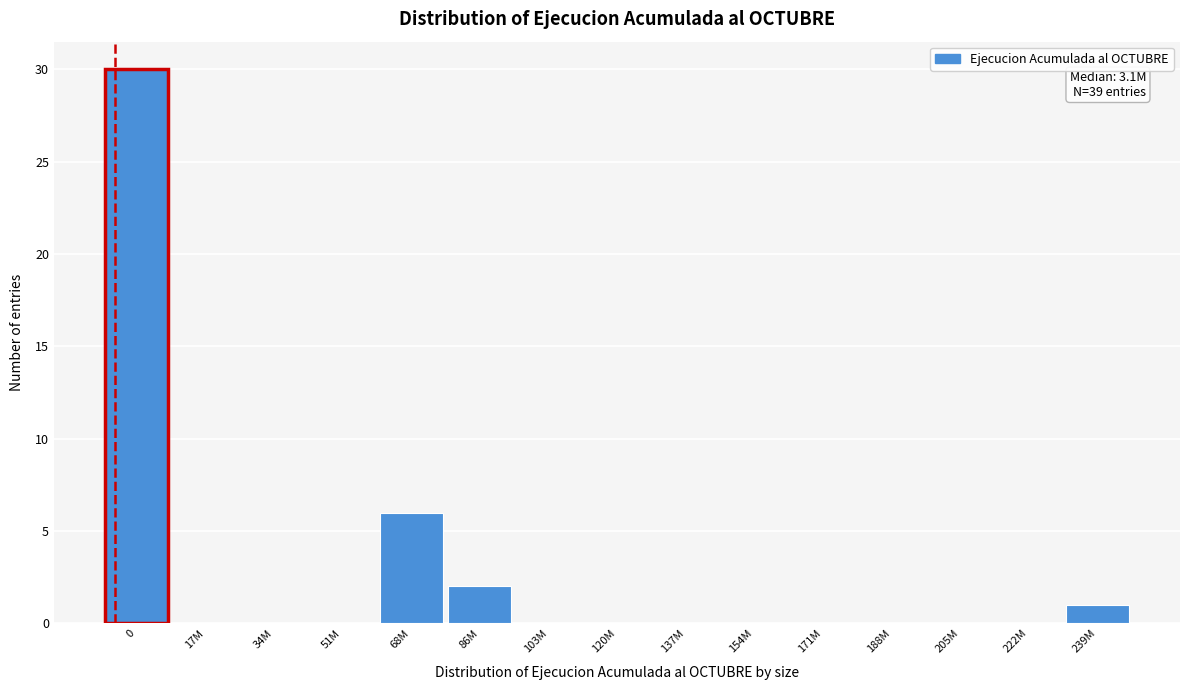

Reading left to right, transcribe all the data shown in this chart.

0=30	17M=0	34M=0	51M=0	68M=6	86M=2	103M=0	120M=0	137M=0	154M=0	171M=0	188M=0	205M=0	222M=0	239M=1